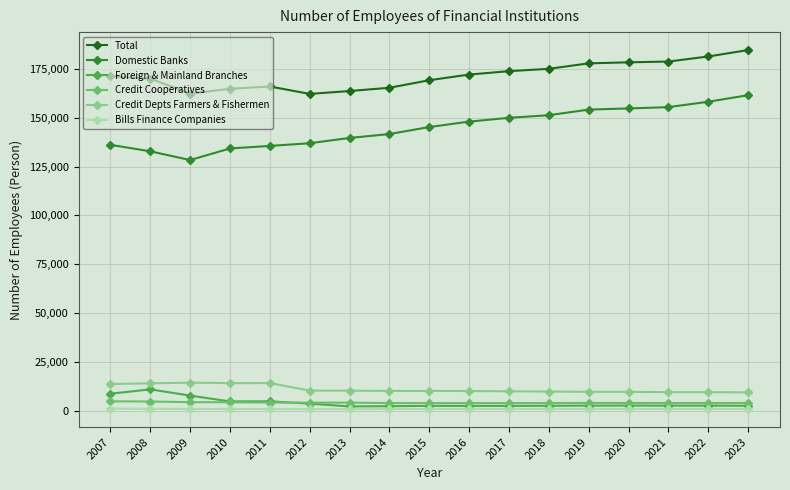

True or false: Foreign & Mainland Branches and Total cross at least once.

False